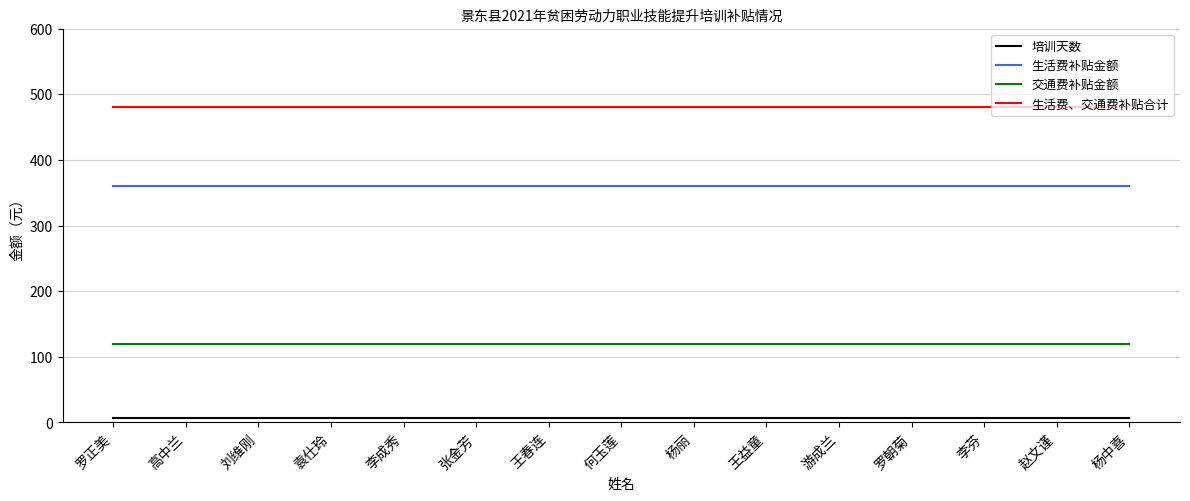

At how many categories does at least one series exceed 282?

15